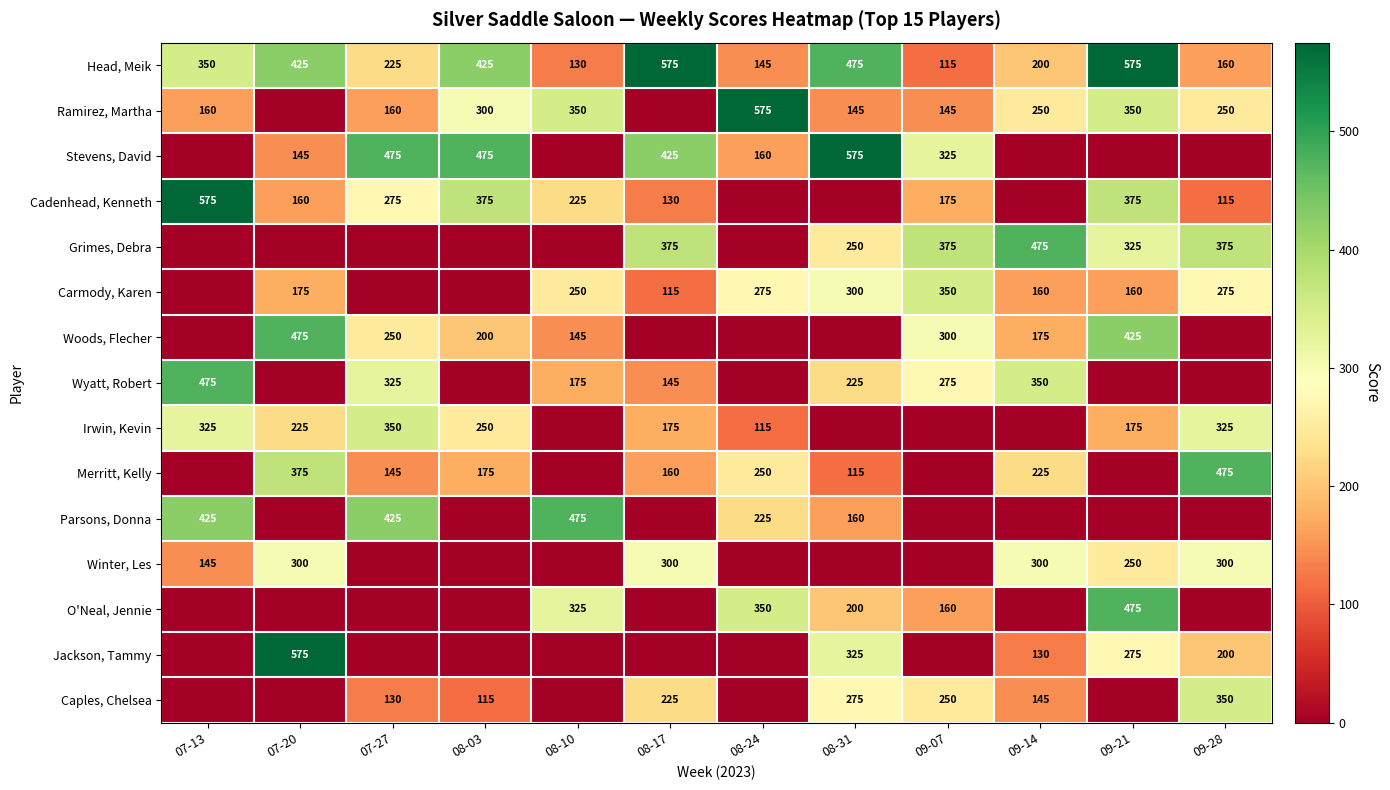

At how many categories does at least one series exceed 182?

12